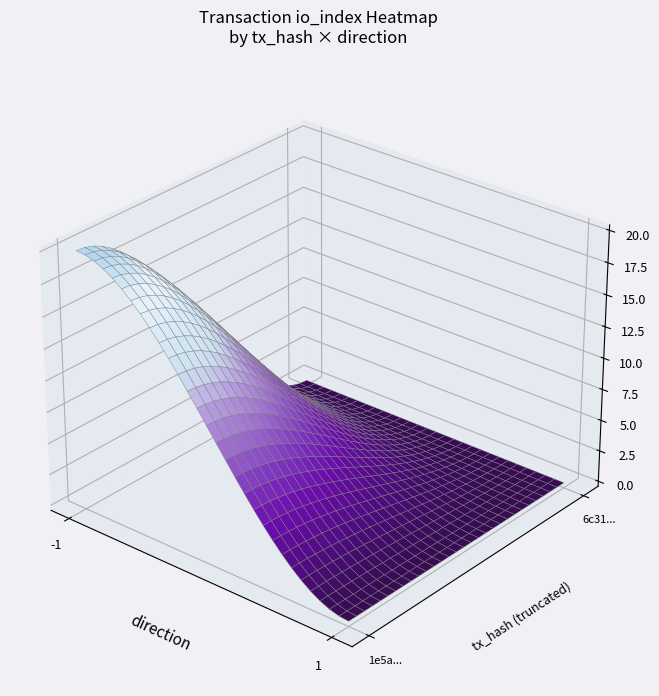

Reading right to left, extract all data points from this chart.

1e5a620dc47a1930047c8012bee1fbbd74d24d4: 0	20
6c3147c7674e33ba44fd283e3aa6b22246f2ebd: 0	0